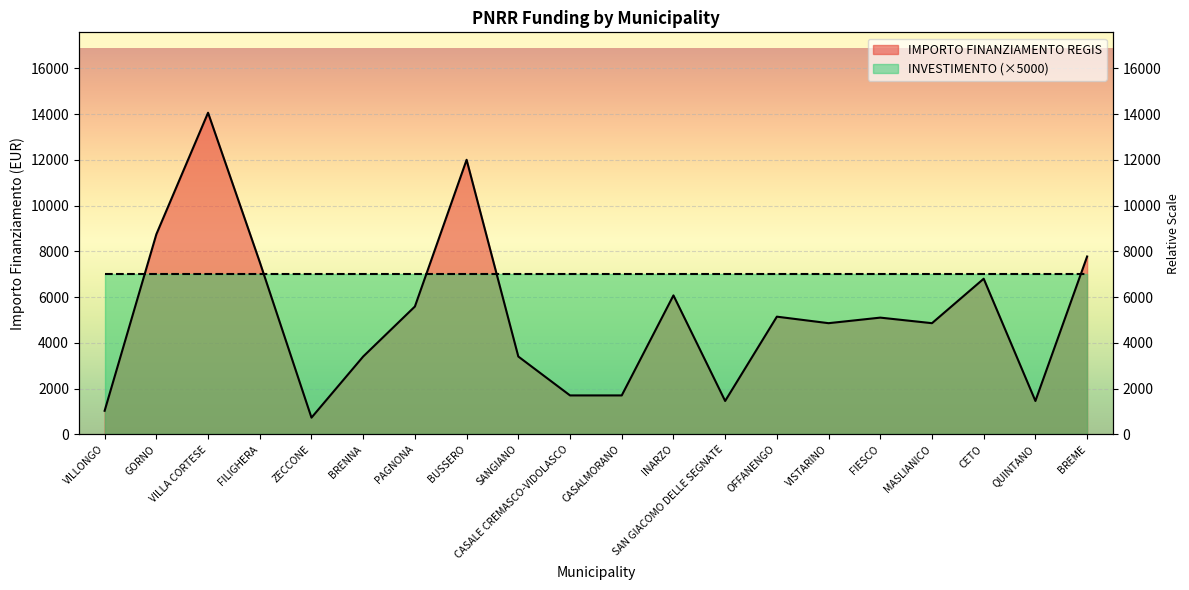

Where does the data first go above 5103?

GORNO